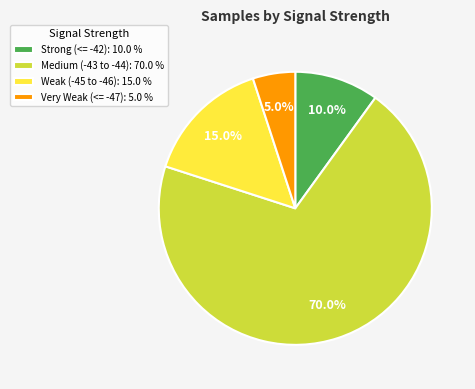

Is the sum of Strong (<= -42): 10.0 % and Weak (-45 to -46): 15.0 % greater than half?

No